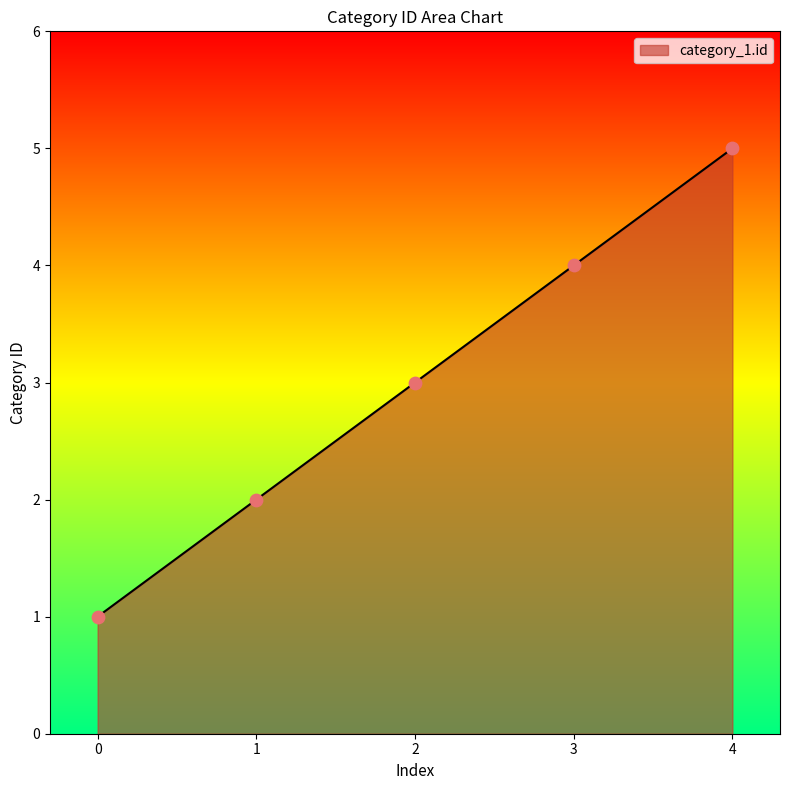

What is the change in value from 3 to 4?

+1